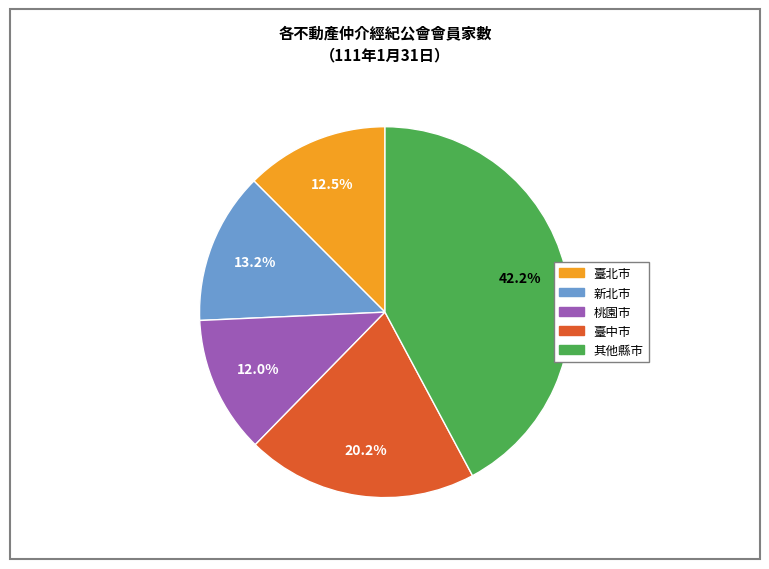

Does any single category account for the majority?

No